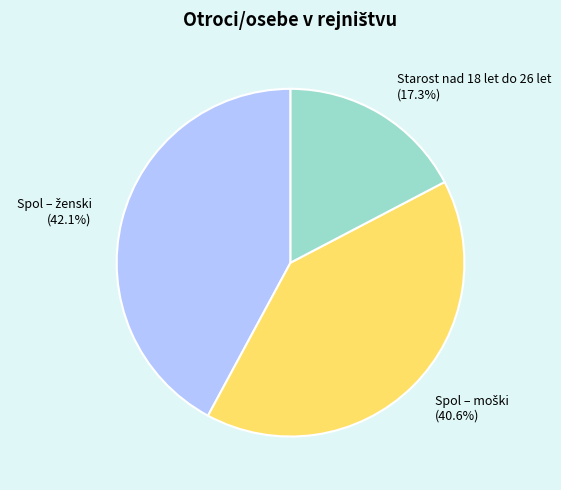

How many segments does this pie chart have?

3